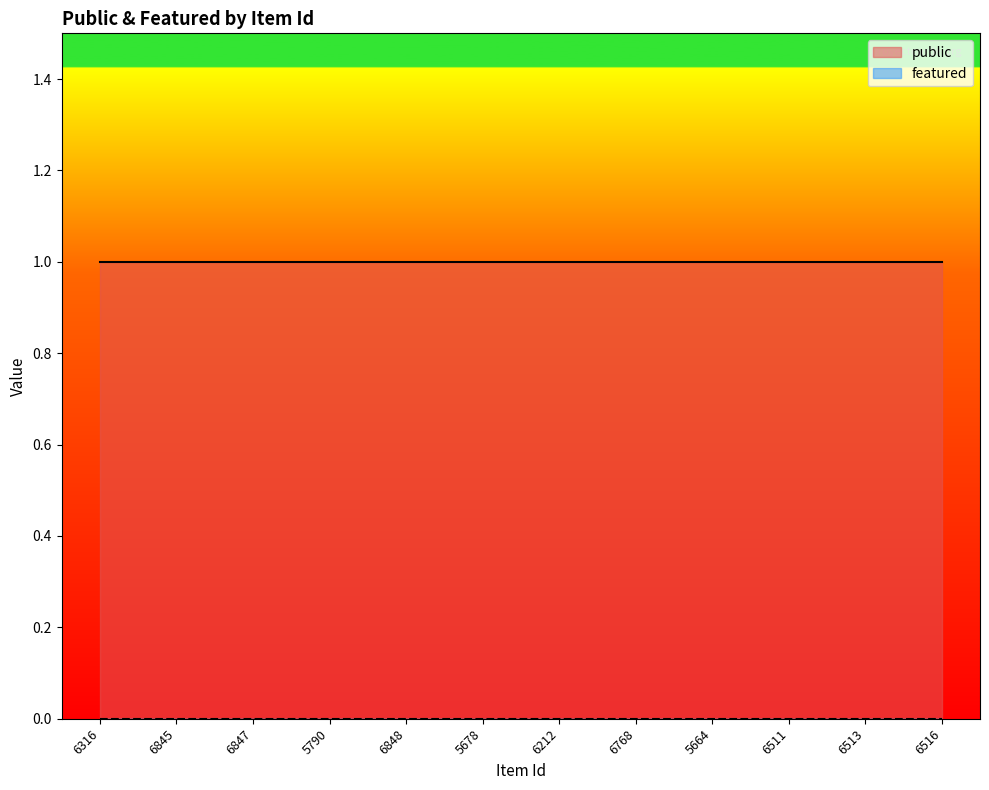

Which series changed the most between 6845 and 6212?

public